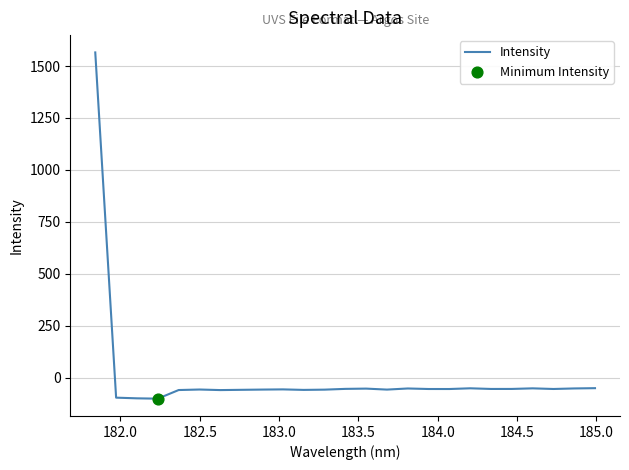

What is the difference between the maximum and minimum values?

1667.0